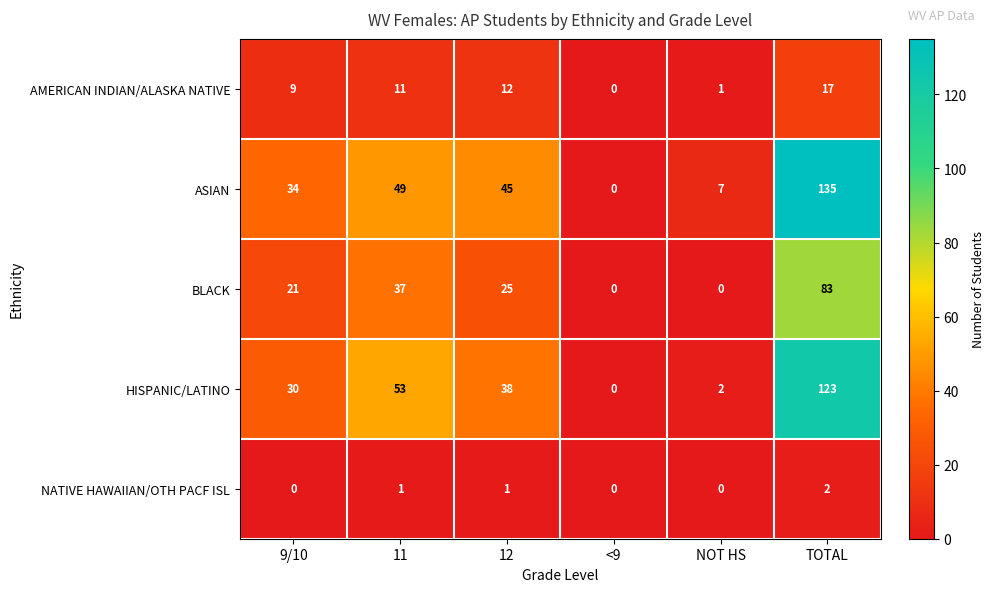

How many NATIVE HAWAIIAN/OTH PACF ISL values are between 0 and 1?

5